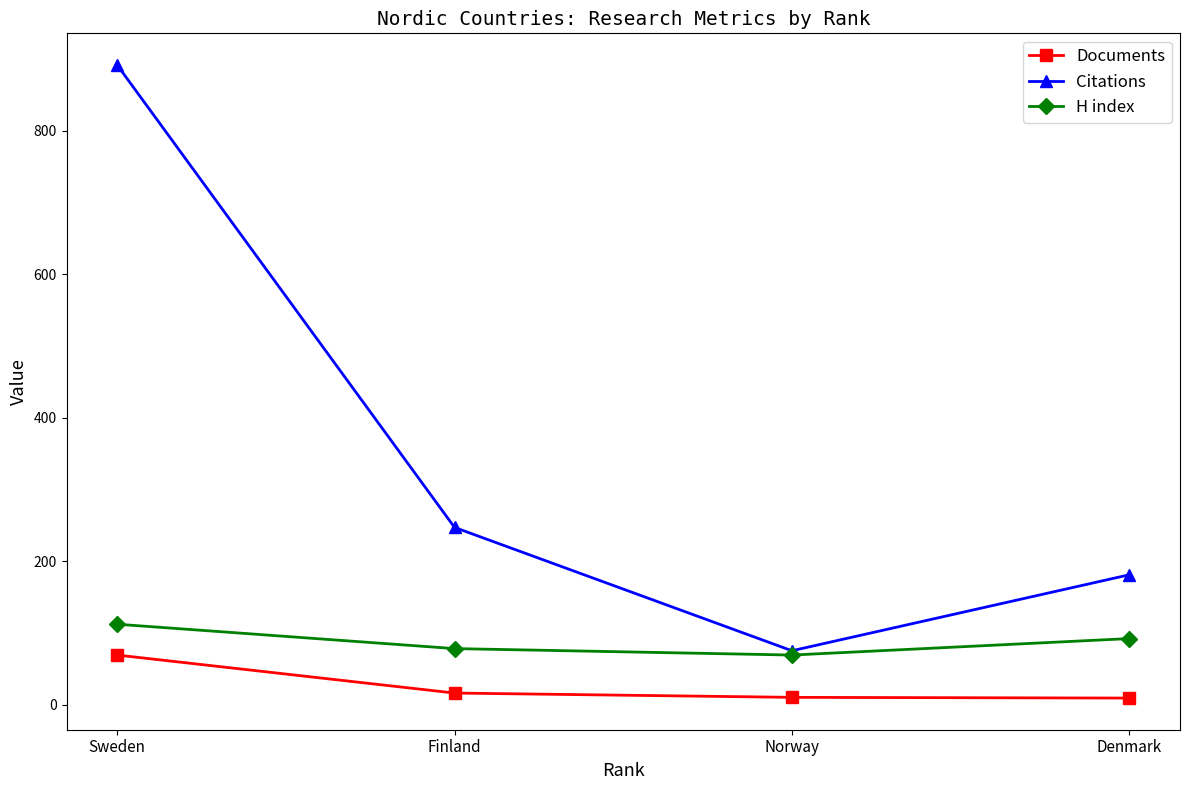

True or false: Documents and Citations intersect in this chart.

False